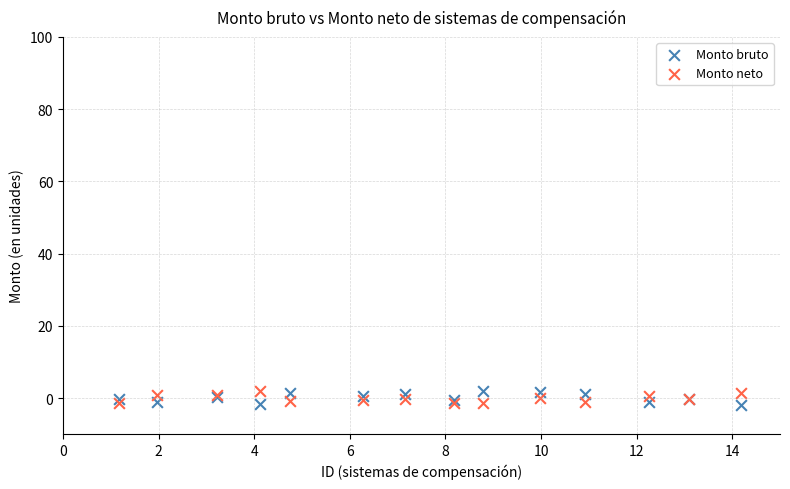

What is the X range (max minus min) for the scatter plot?

13.0